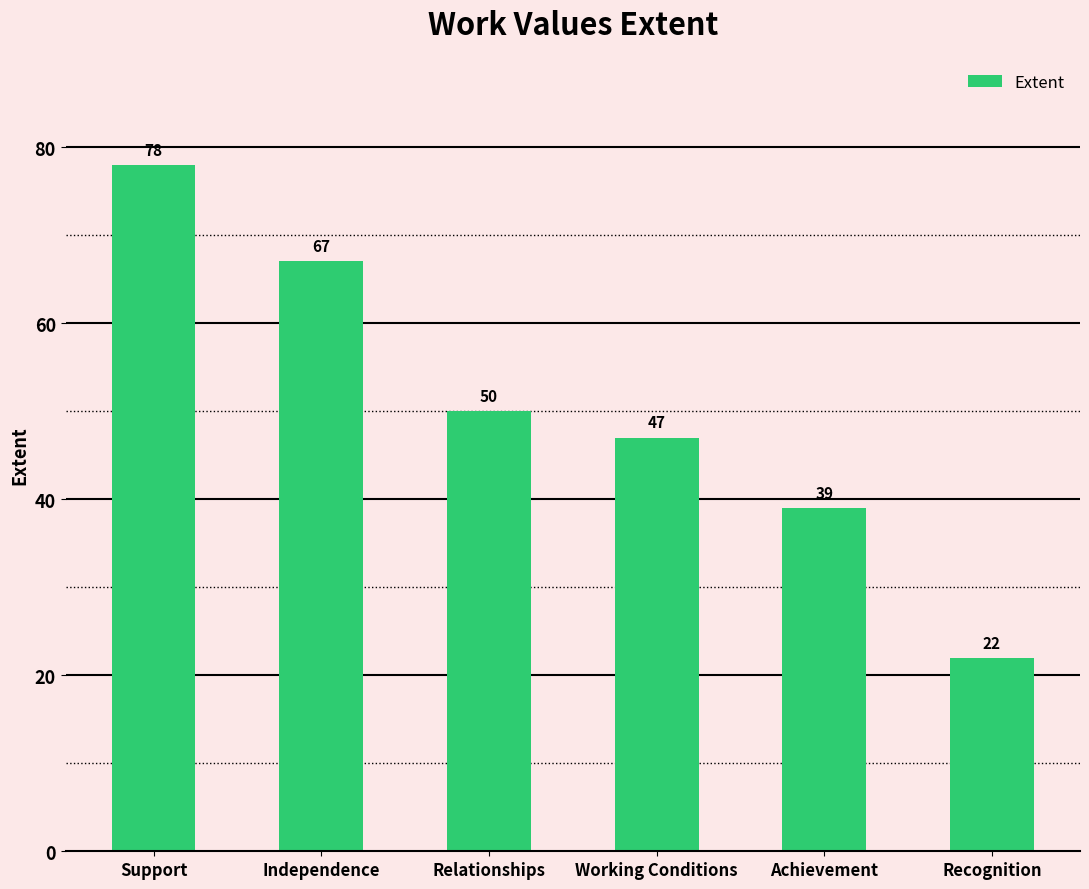

What is the change in value from Working Conditions to Recognition?

-25